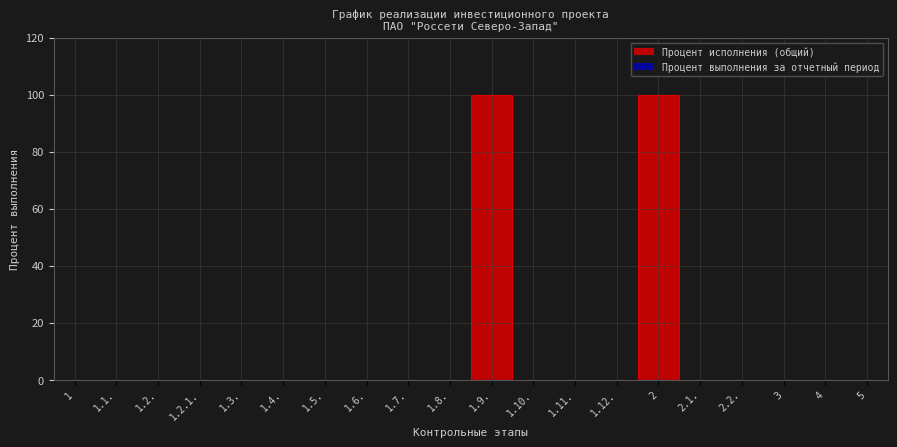

True or false: the data has more than 2 interior local peaks.

False